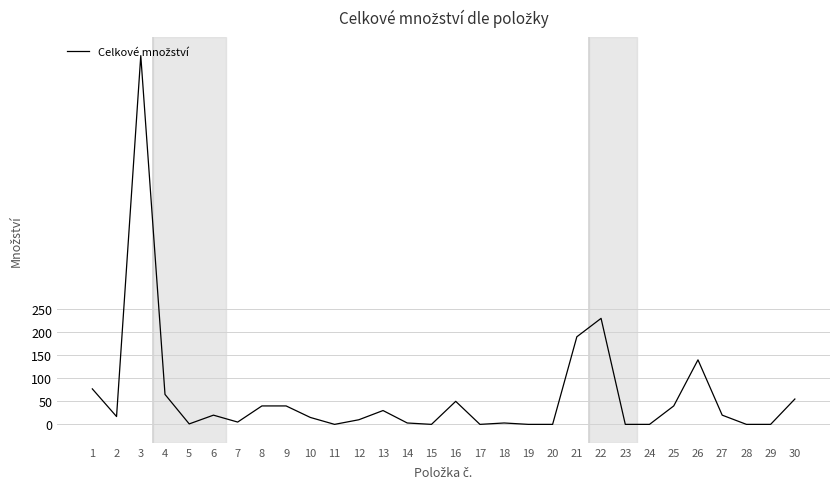

What is the maximum value shown in the chart?

800